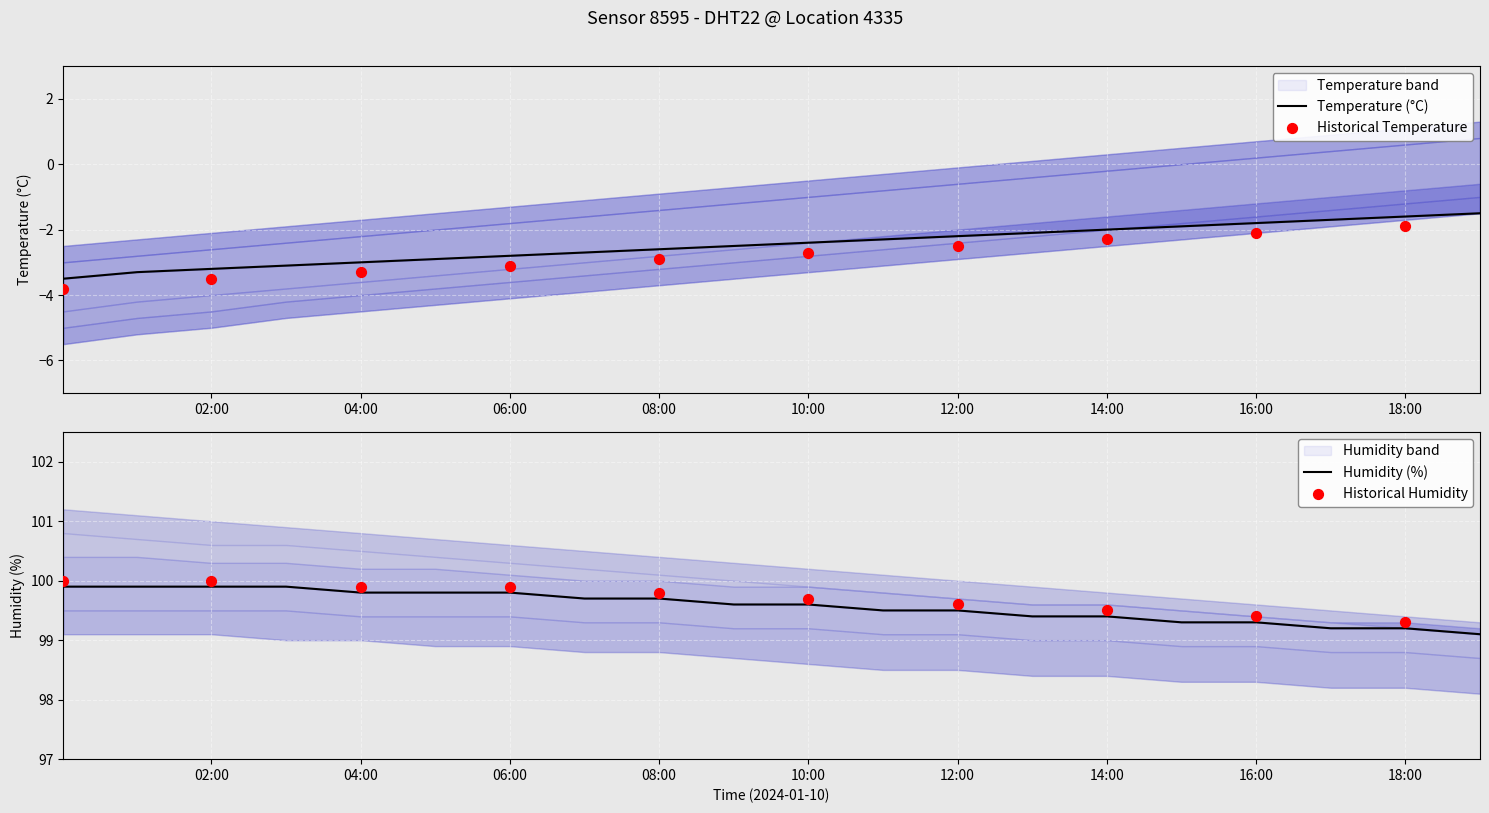

At how many categories does at least one series exceed 28?

20